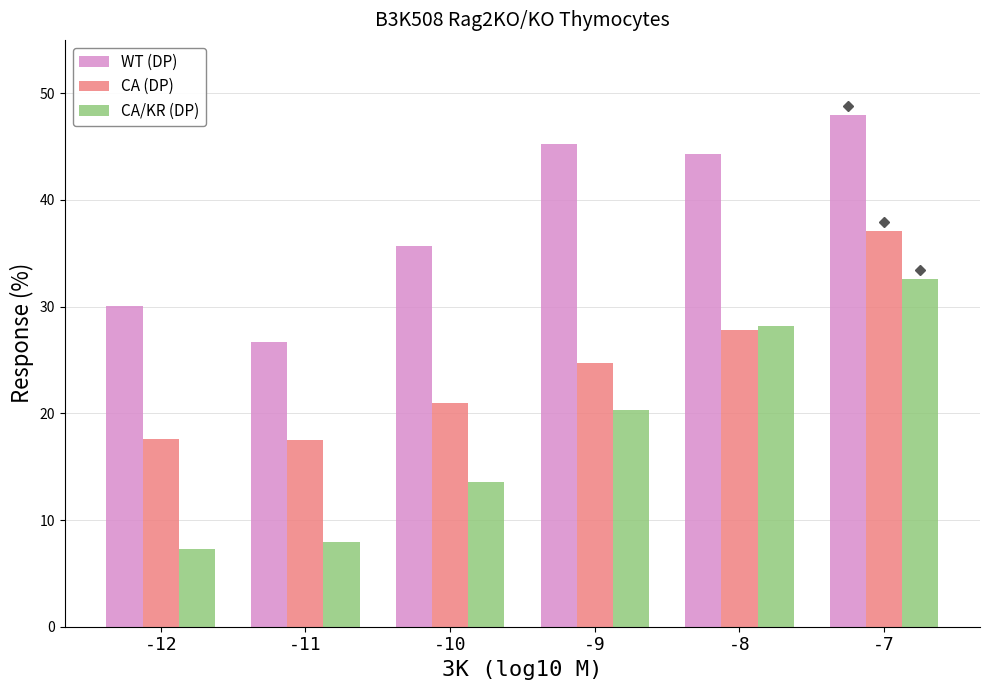

Which series has the widest spread of values?

CA/KR (DP)